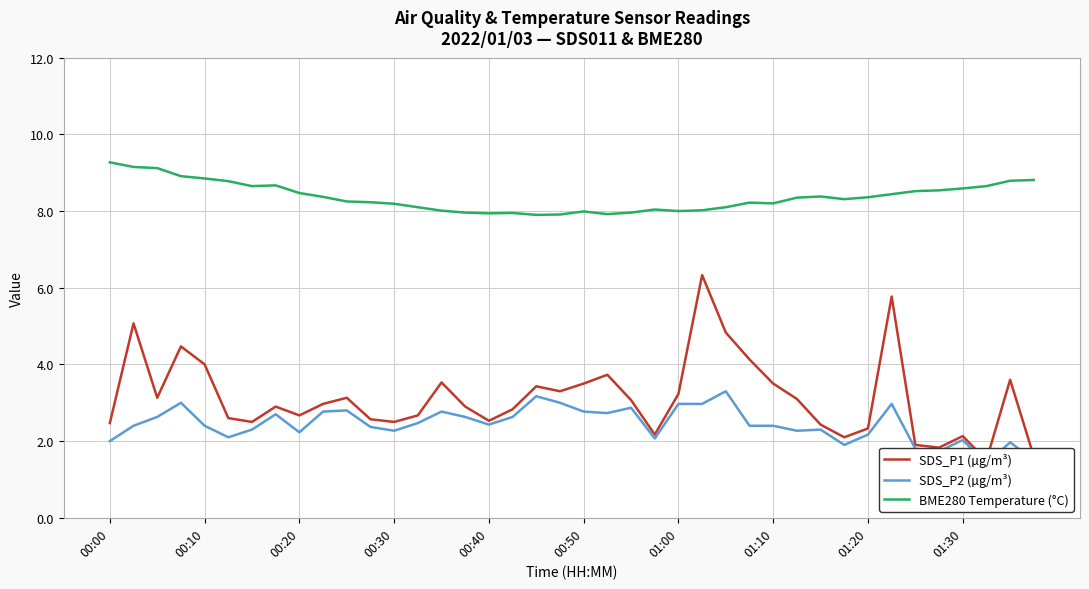

True or false: SDS_P2 (µg/m³) and BME280 Temperature (°C) cross at least once.

False